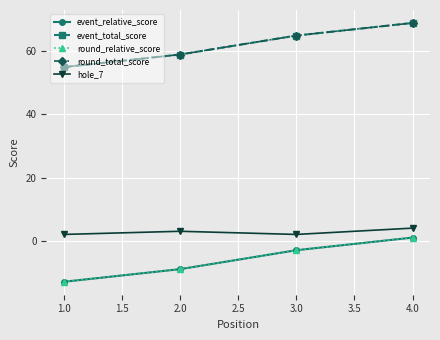

Does the chart have visible grid lines?

Yes